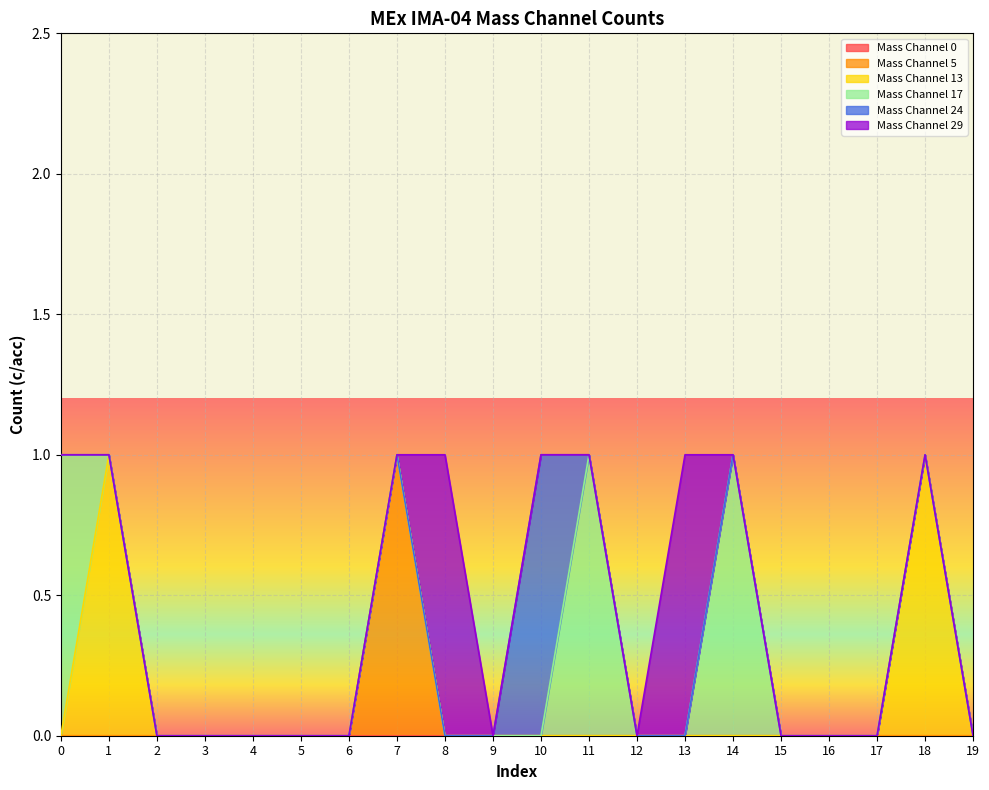

Rank the categories by Mass Channel 13 value from highest to lowest.

1, 18, 0, 2, 3, 4, 5, 6, 7, 8, 9, 10, 11, 12, 13, 14, 15, 16, 17, 19